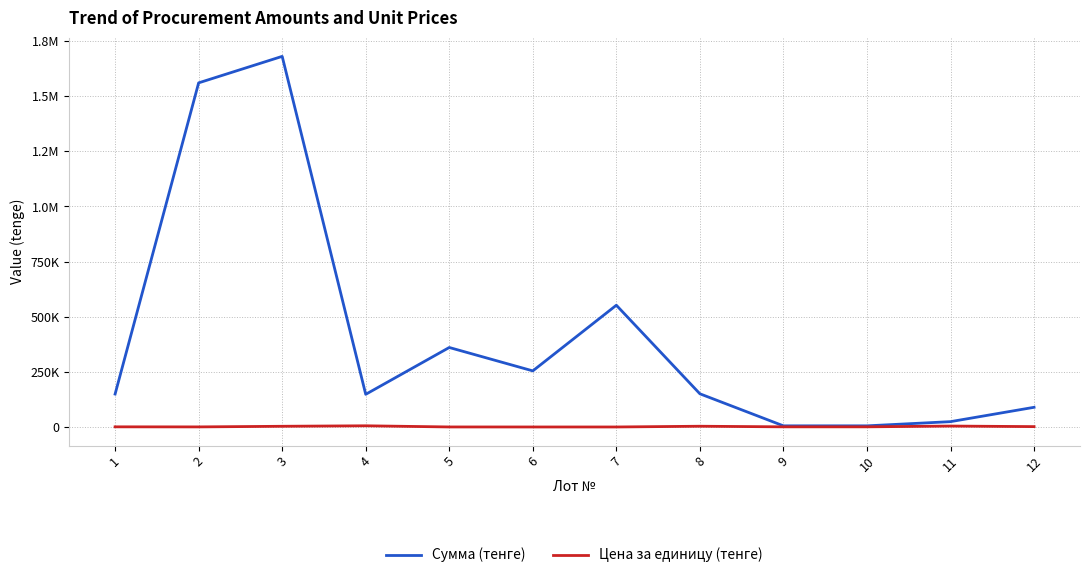

What is the value of the Цена за единицу (тенге) point at the 4th from the left?

6200